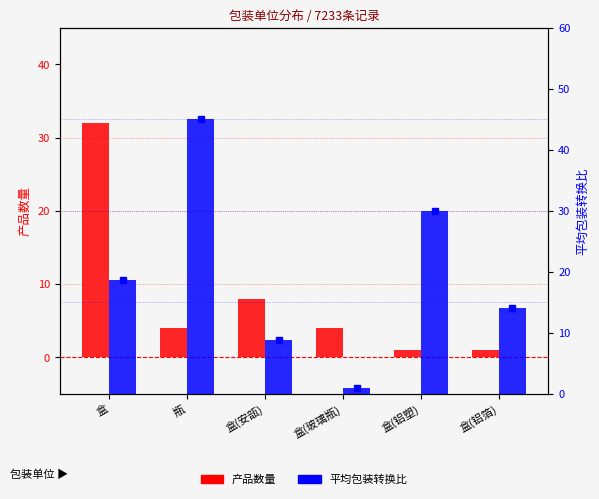

The value of 产品数量 at 盒(玻璃瓶) is 0.8. True or false?

False